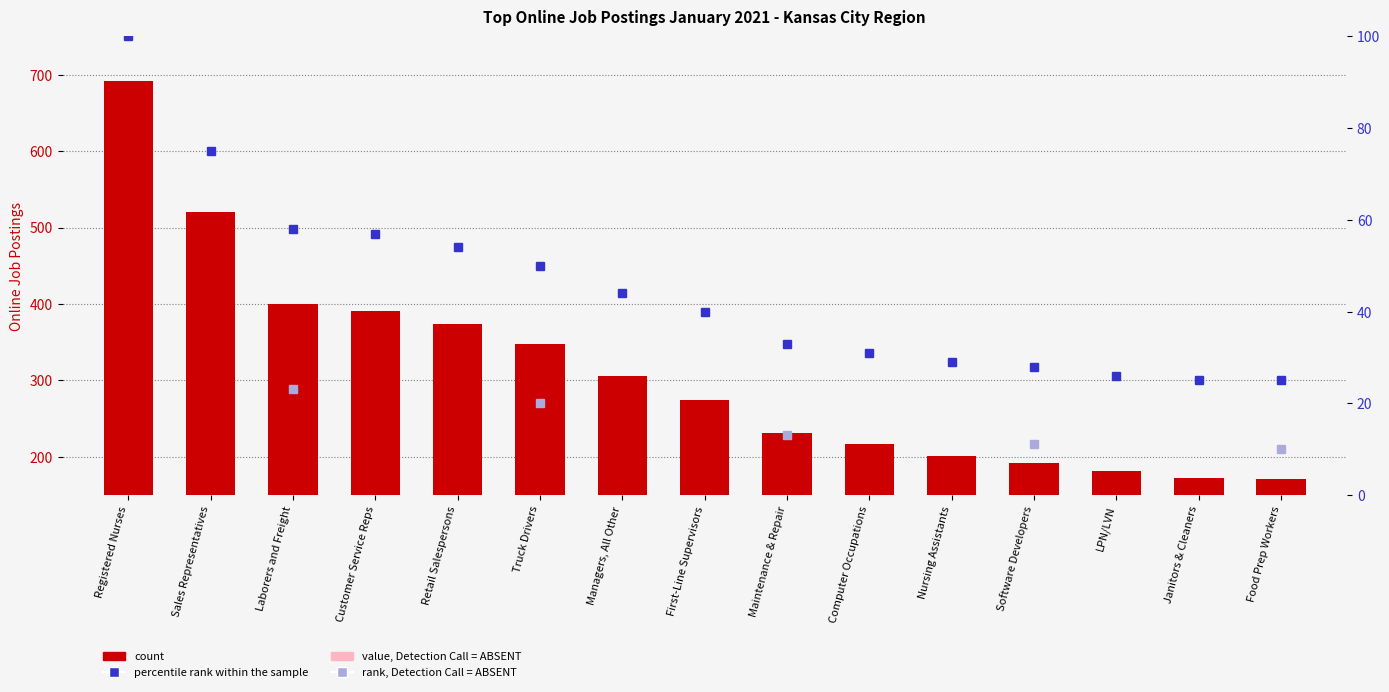

True or false: the data shows 274 at First-Line Supervisors.

True